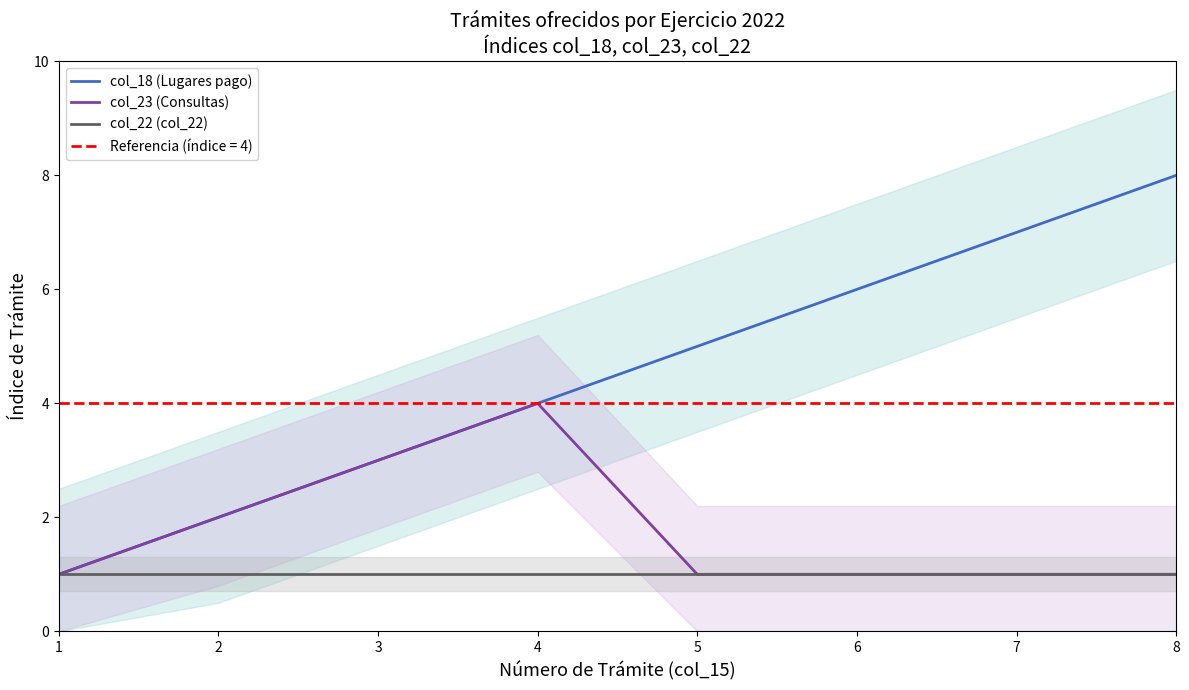

Is it true that col_18 (Lugares pago) equals 6 at 4?

False